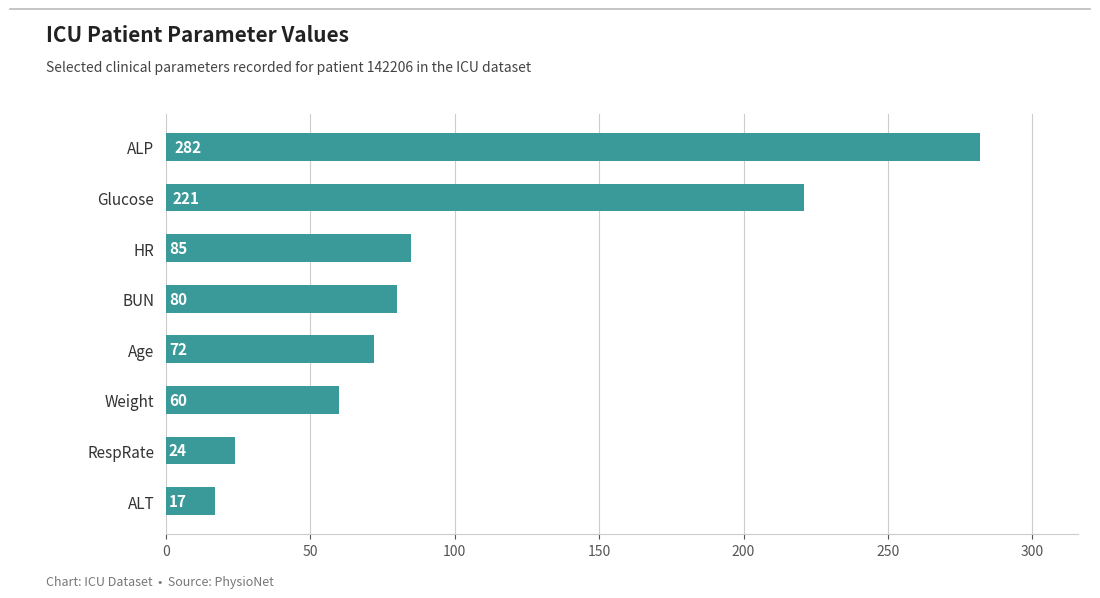

Reading bottom to top, what are all the values shown in this chart?

17	24	60	72	80	85	221	282